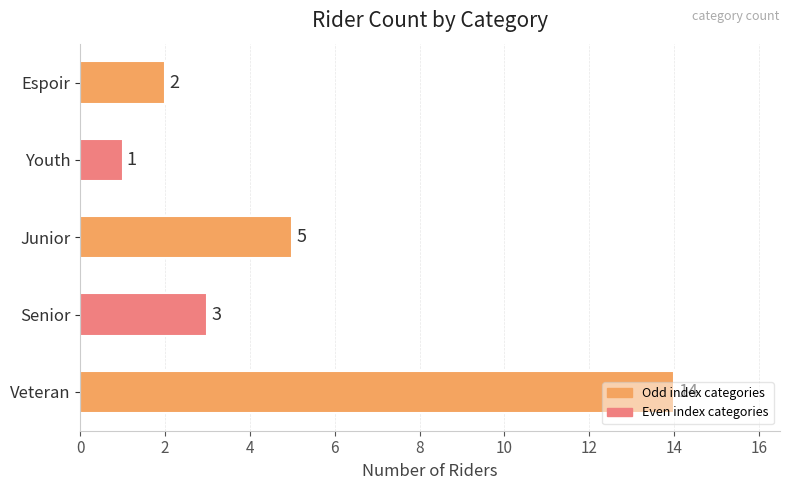

How many data points are less than 3?

2